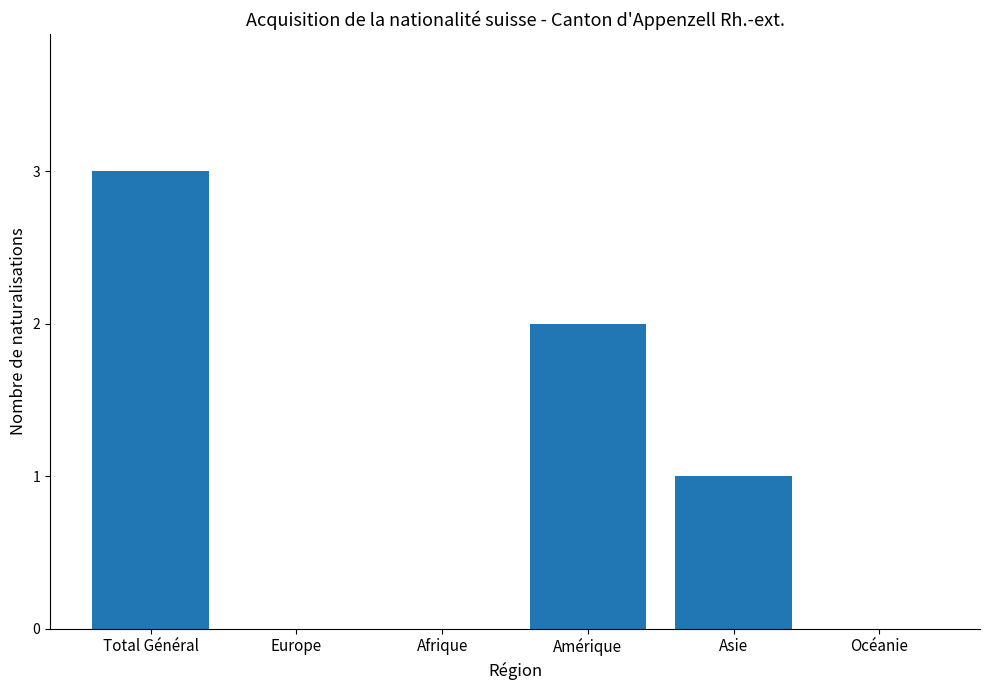

What is the maximum value shown in the chart?

3